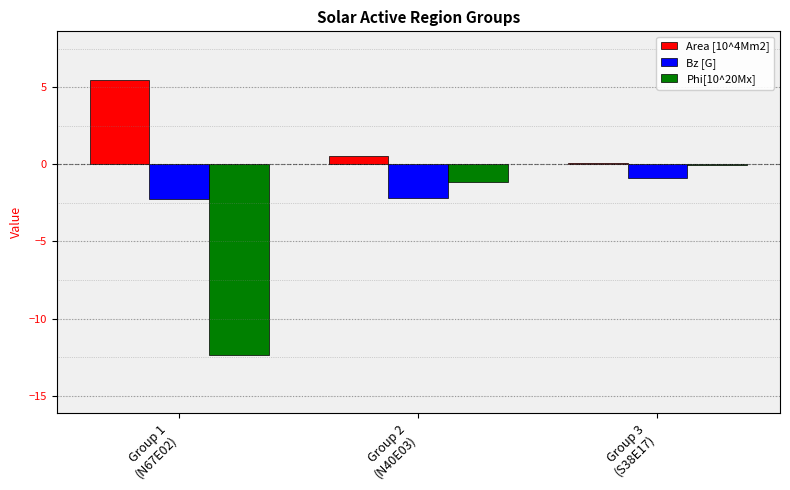

How many distinct data groups are displayed?

3